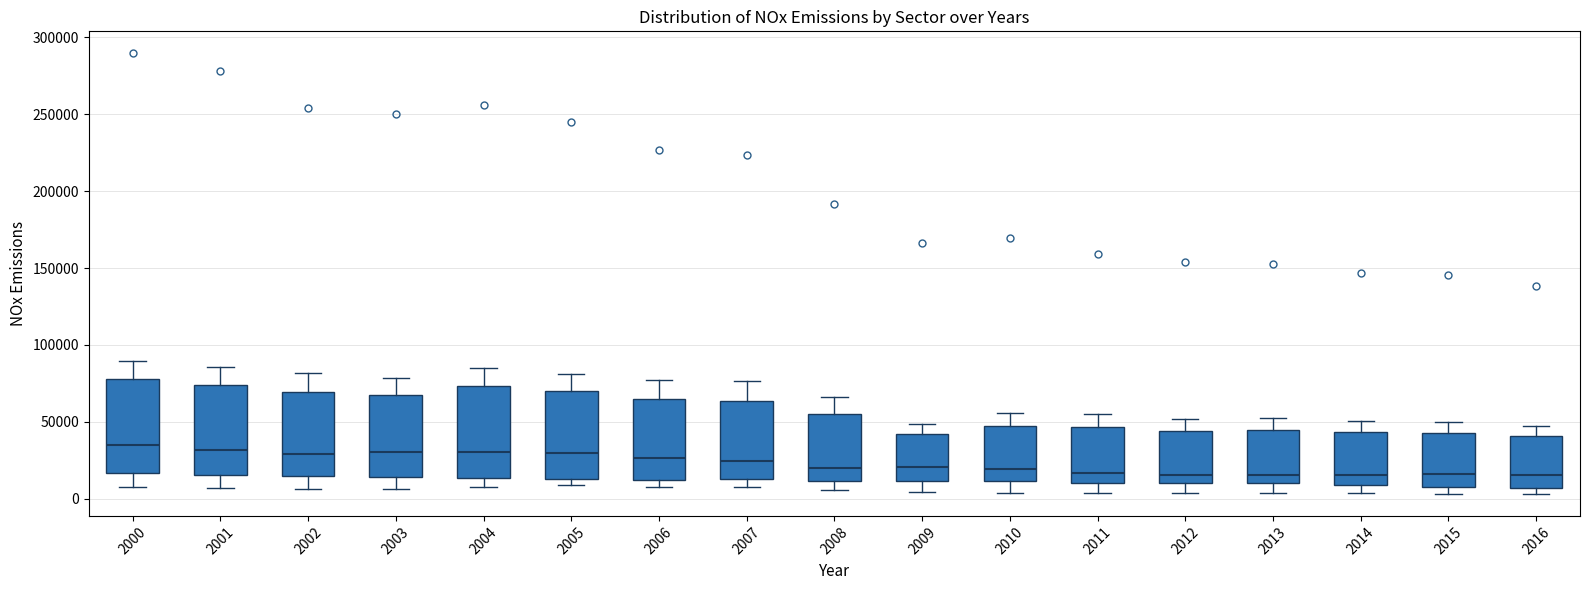

Reading left to right, read every box against the y-axis: the position of its median line, the range the box covers, and the ends of its whiskers. The values are not printed on the chart, so give them approximately, as read against the axis.

2000: median 35000, box 15000 to 80000, whiskers 5000 to 90000
2001: median 30000, box 15000 to 75000, whiskers 5000 to 85000
2002: median 30000, box 15000 to 70000, whiskers 5000 to 80000
2003: median 30000, box 15000 to 70000, whiskers 5000 to 80000
2004: median 30000, box 15000 to 75000, whiskers 5000 to 85000
2005: median 30000, box 15000 to 70000, whiskers 10000 to 80000
2006: median 25000, box 10000 to 65000, whiskers 10000 (just below the box's lower edge) to 75000
2007: median 25000, box 15000 to 65000, whiskers 10000 to 75000
2008: median 20000, box 10000 to 55000, whiskers 5000 to 65000
2009: median 20000, box 10000 to 40000, whiskers 5000 to 50000
2010: median 20000, box 10000 to 50000, whiskers 5000 to 55000
2011: median 15000, box 10000 to 45000, whiskers 5000 to 55000
2012: median 15000, box 10000 to 45000, whiskers 5000 to 50000
2013: median 15000, box 10000 to 45000, whiskers 5000 to 55000
2014: median 15000, box 10000 to 45000, whiskers 5000 to 50000
2015: median 15000, box 10000 to 45000, whiskers 5000 to 50000
2016: median 15000, box 5000 to 40000, whiskers 5000 (just below the box's lower edge) to 45000